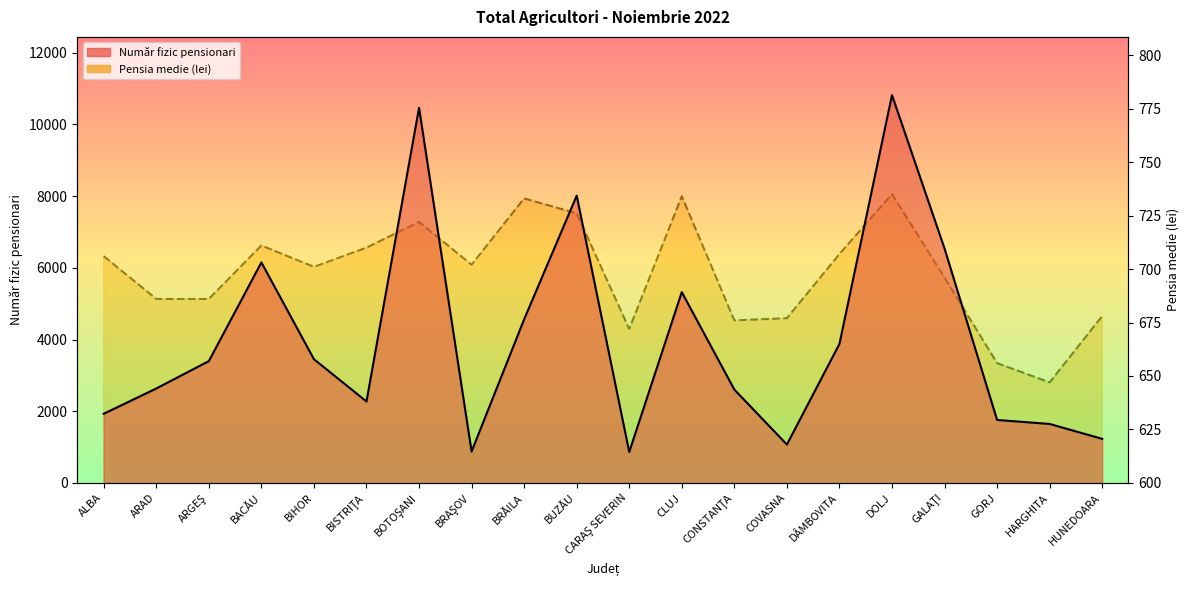

What is the sum of all Număr fizic pensionari values?

79468